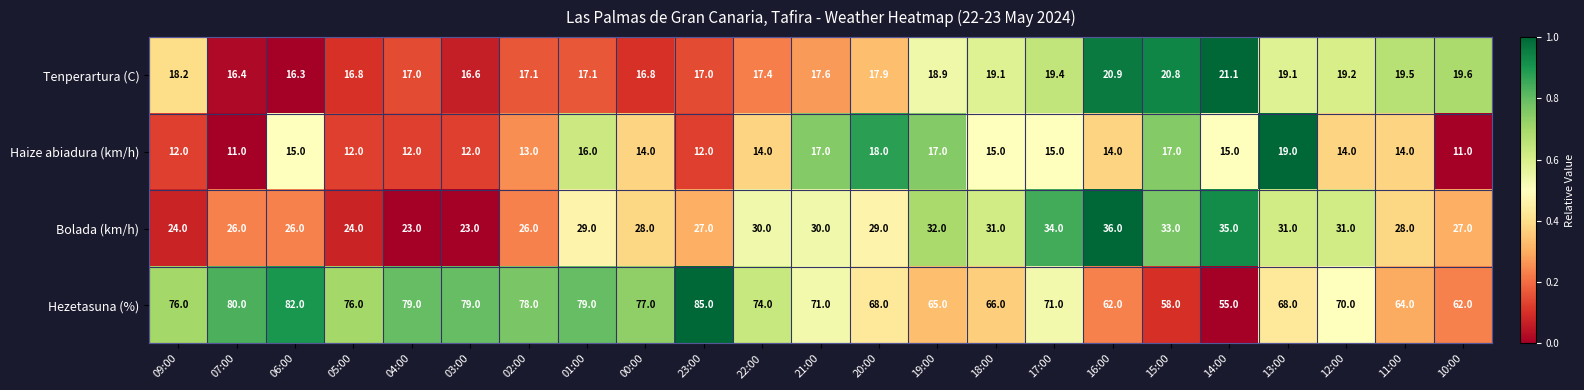

Is it true that Hezetasuna (%) equals 74.0 at 22:00?

True